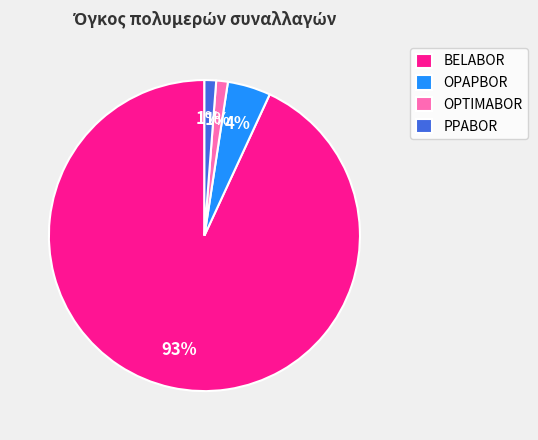

Which category has the biggest portion of the pie?

BELABOR